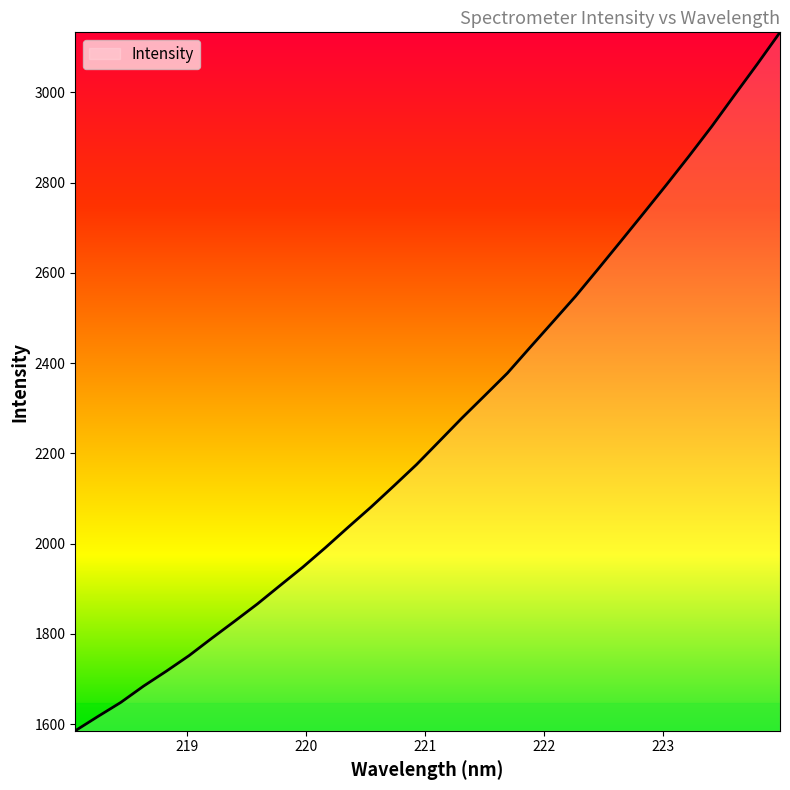

What is the smallest value displayed?

1585.3